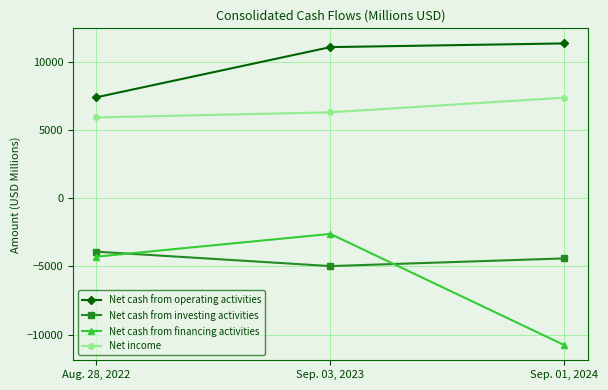

What are all the series names shown in the legend?

Net cash from operating activities, Net cash from investing activities, Net cash from financing activities, Net income